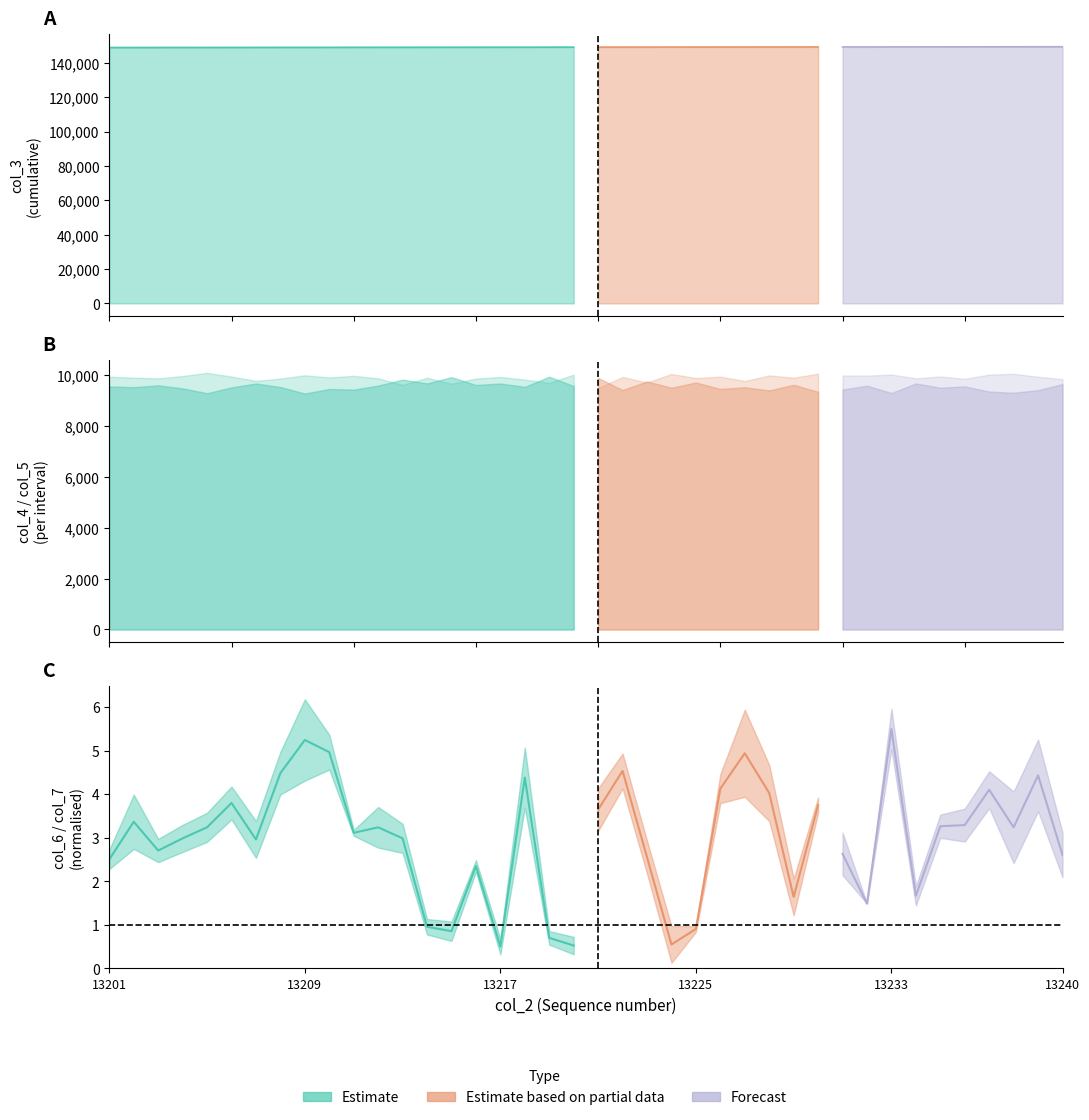

At which label is col_7 closest to 44?

13208